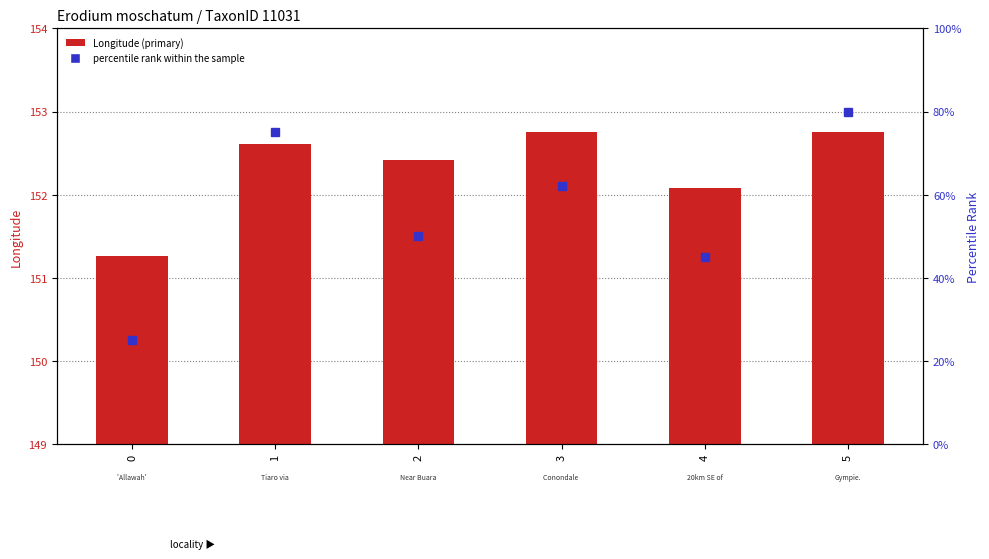

At 3, list the series in order from smallest to largest.

percentile rank within the sample, Longitude